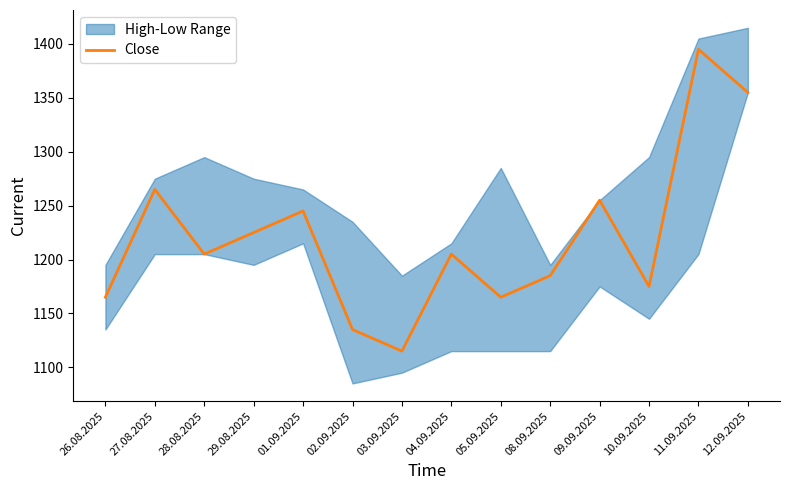

At which label does the data first exceed 1205?

27.08.2025